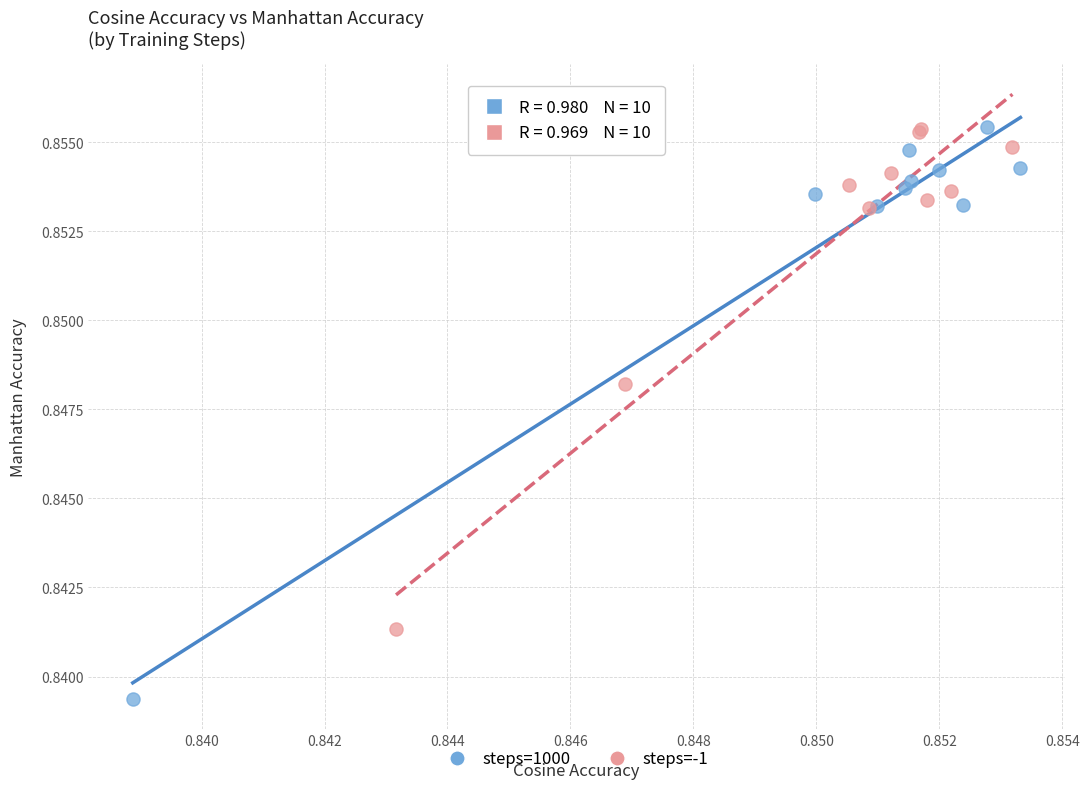

Which series has the largest Y range (max minus min)?

steps=1000